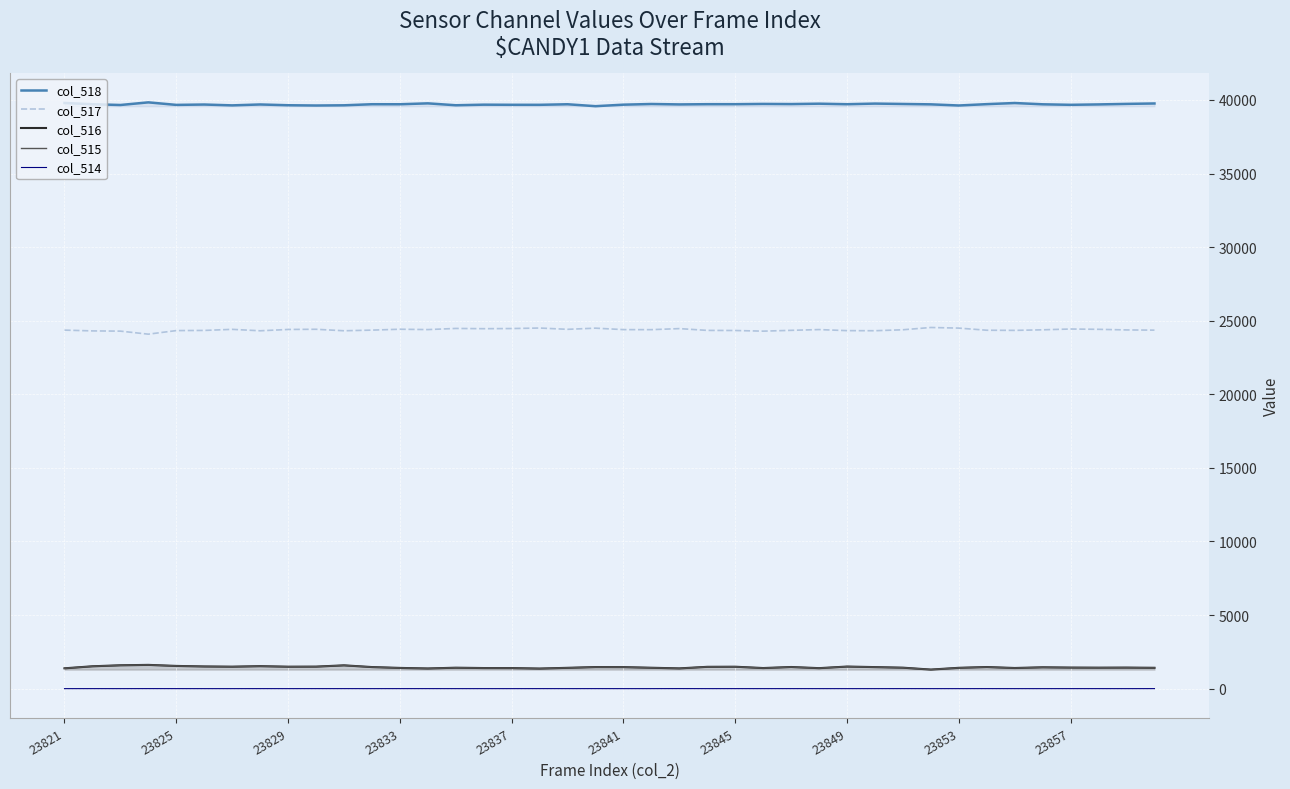

What is the minimum value for col_516?

1296